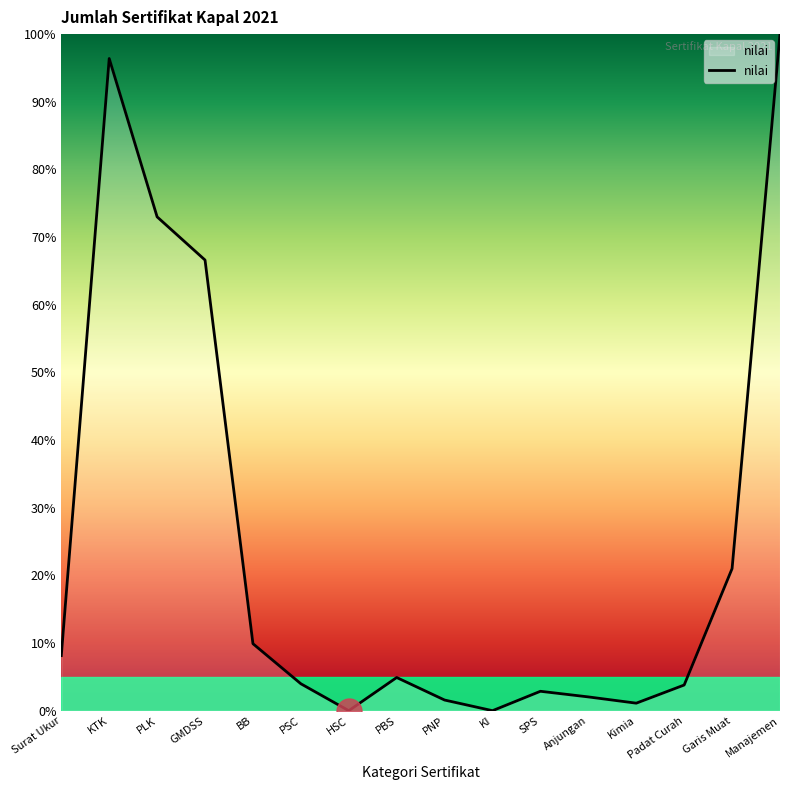

Between PBS and PNP, which is larger?

PBS